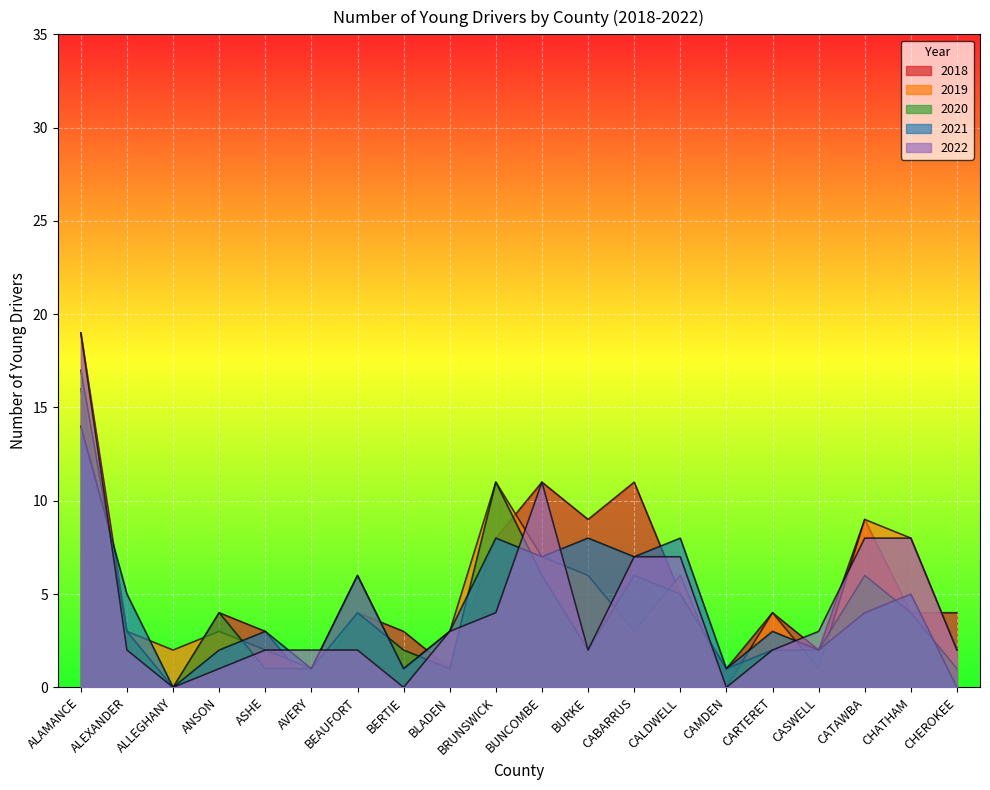

What position from the right is CATAWBA?

3